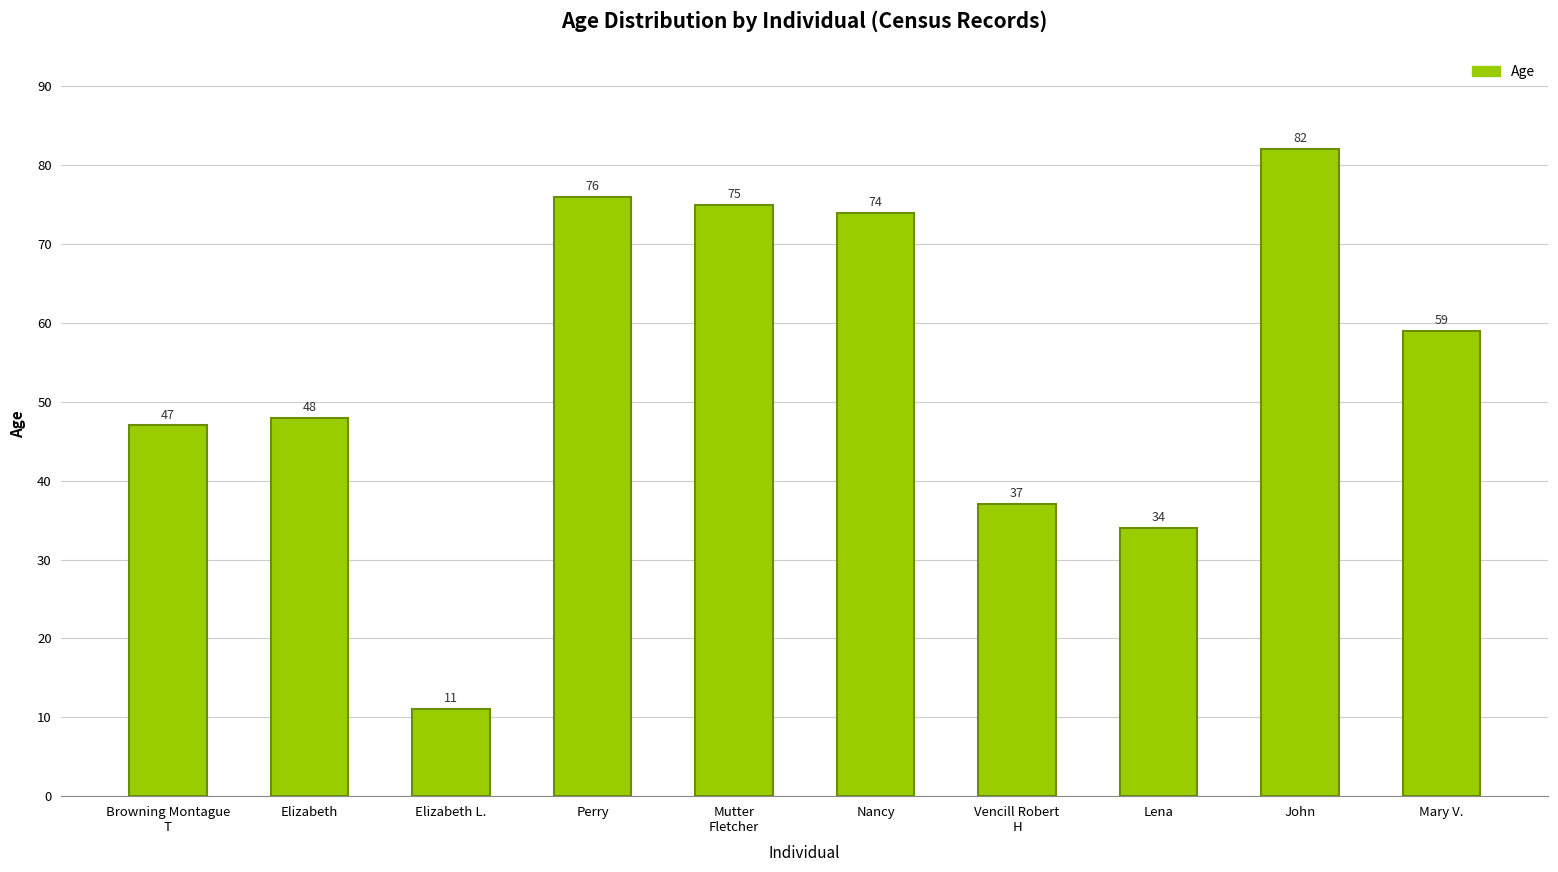

Does the chart contain stacked bars?

No